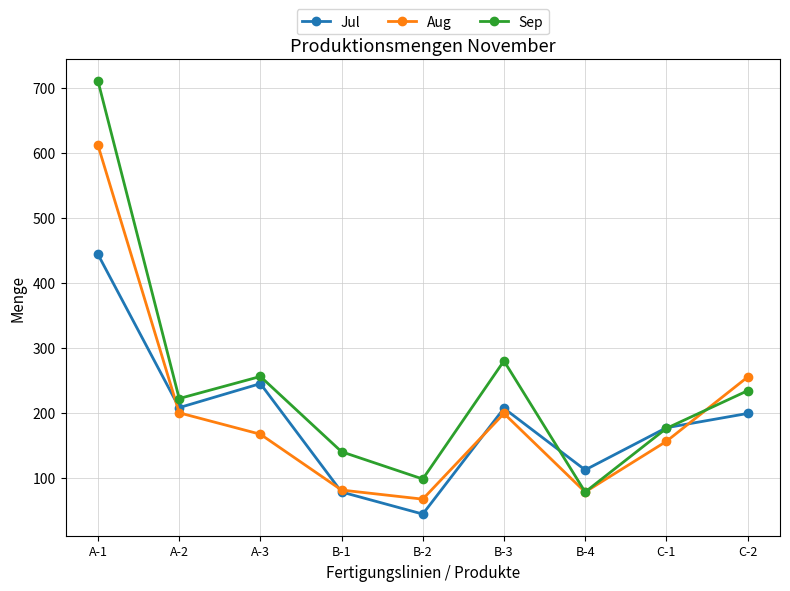

Between B-2 and B-3, which series saw the biggest shift?

Sep